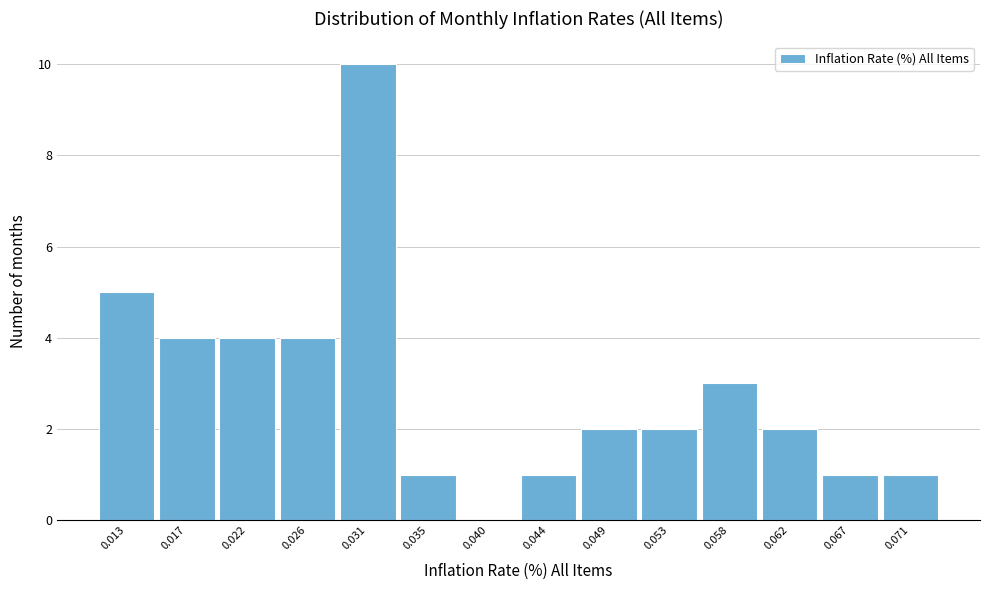

Reading left to right, extract all data points from this chart.

0.013=5	0.017=4	0.022=4	0.026=4	0.031=10	0.035=1	0.040=0	0.044=1	0.049=2	0.053=2	0.058=3	0.062=2	0.067=1	0.071=1